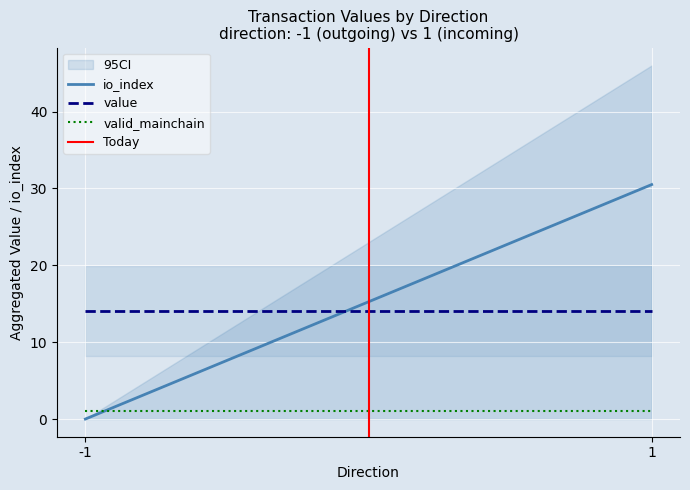

What is the spread (max minus min) of values at -1?

14.1